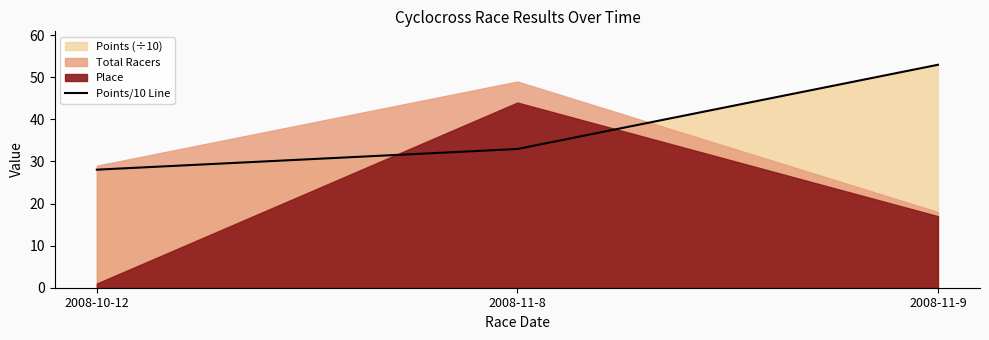

What is the label of the 2nd point from the right?

2008-11-8